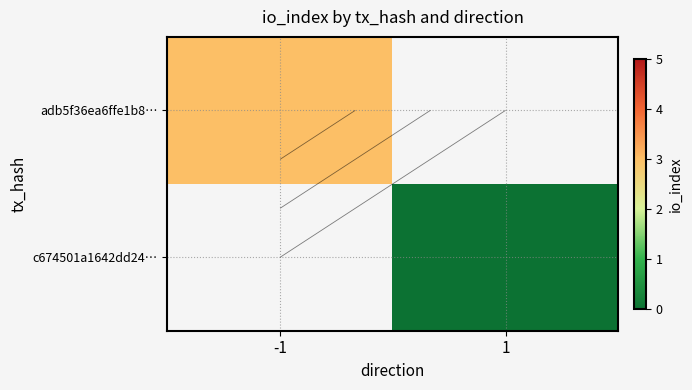

At 1, list the series in order from largest to smallest.

adb5f36ea6ffe1b8…, c674501a1642dd24…